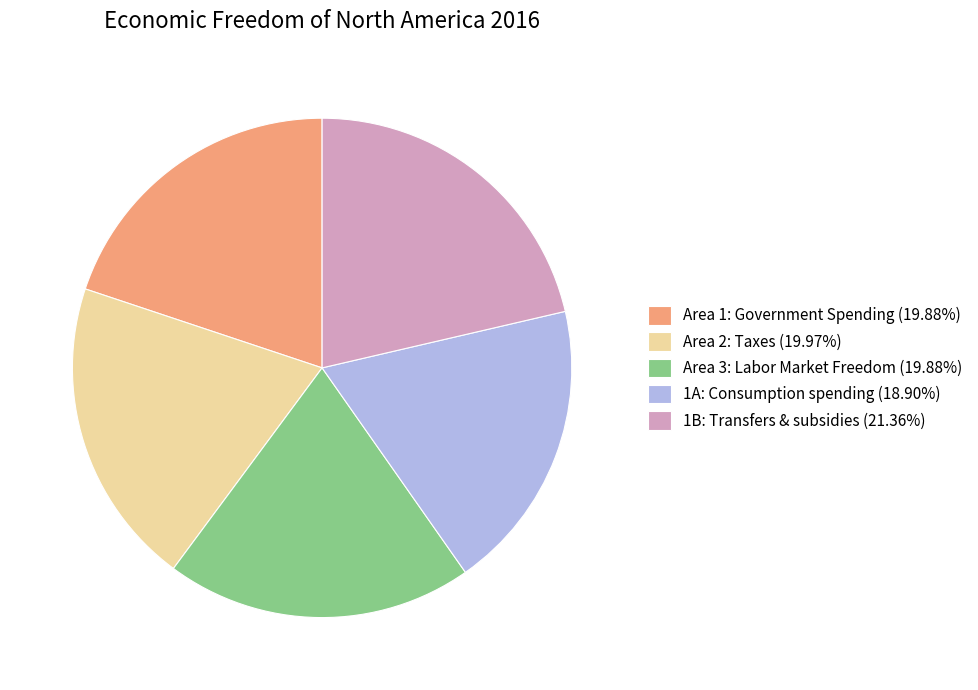

Approximately how many times larger is the value at 1B: Transfers & subsidies (21.36%) compared to Area 1: Government Spending (19.88%)?

1.1